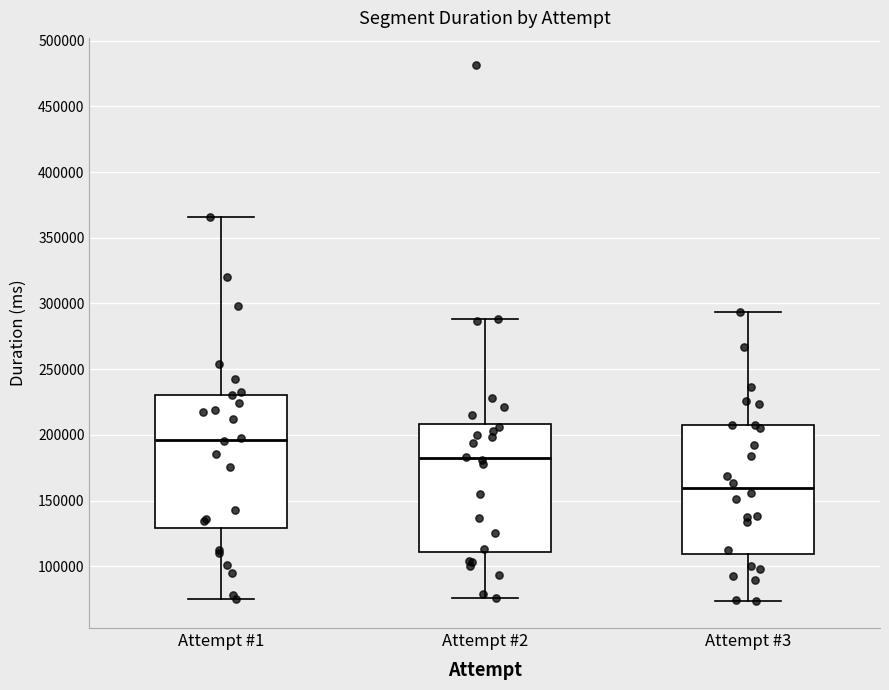

Where does the median line of the box for Attempt #1 sit on the y-axis? The values are not printed on the chart, so give them approximately, as read against the axis.

195000